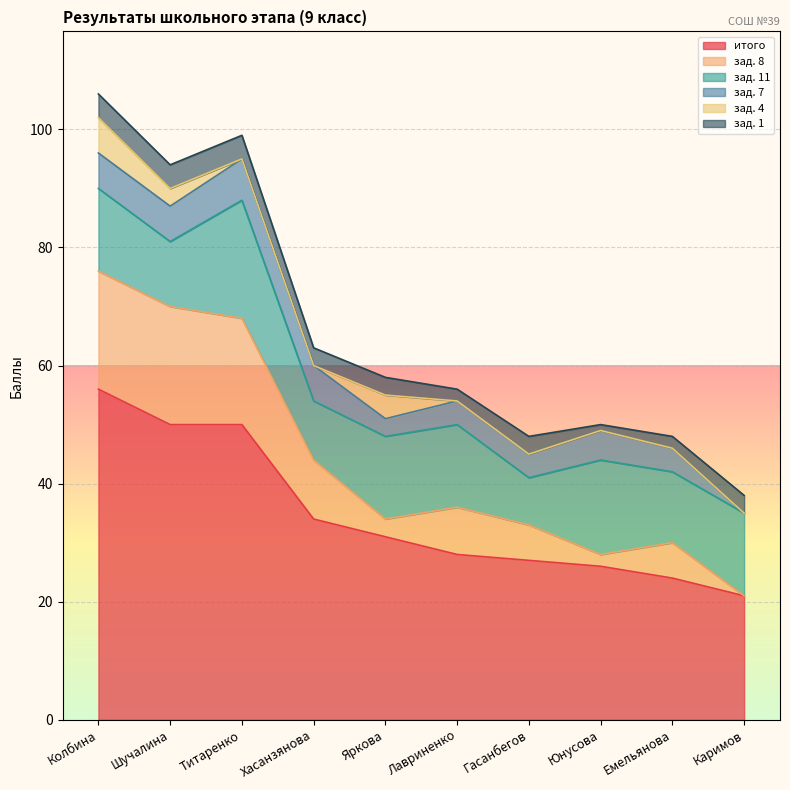

What is the spread (max minus min) of values at Каримов?

21